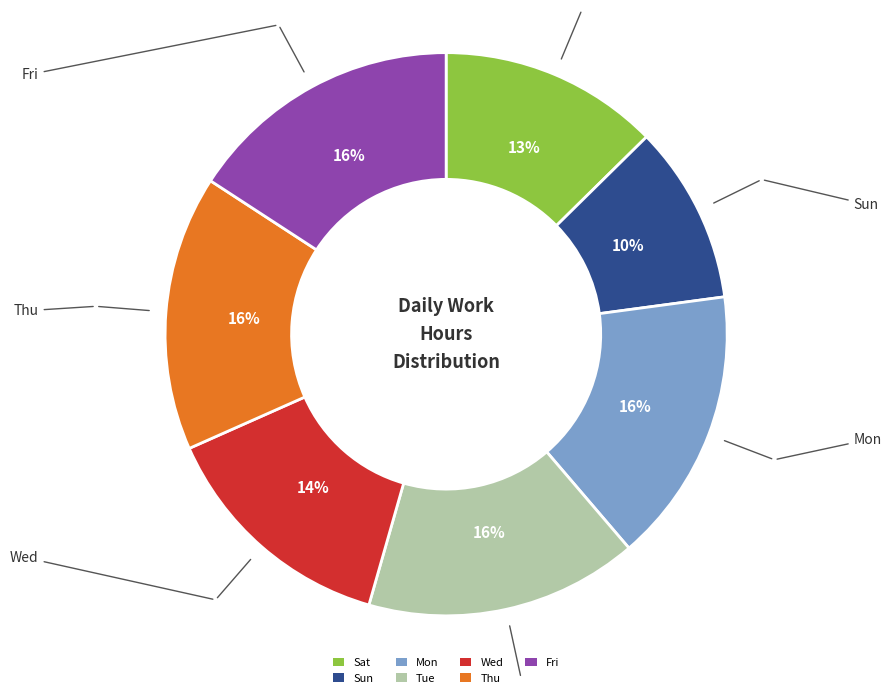

What is the ratio of the value at Wed to the value at Thu?

0.9